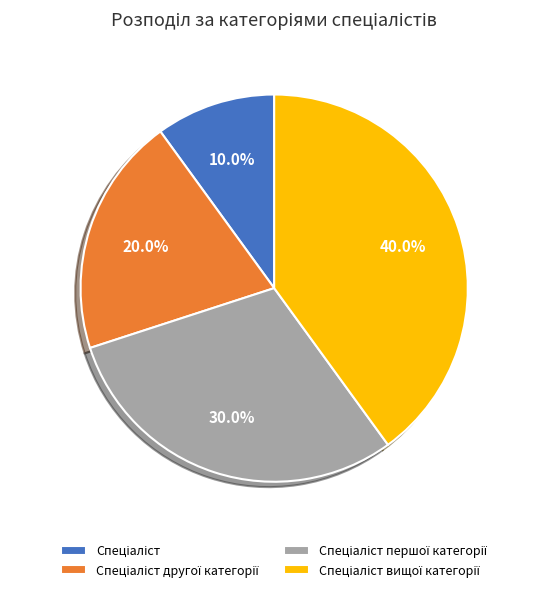

Is there any slice that represents more than half of the pie?

No